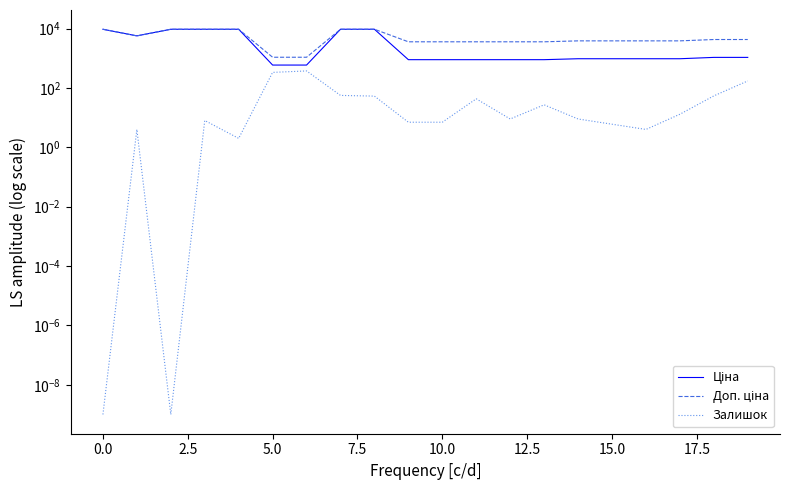

How many series are shown in this chart?

3